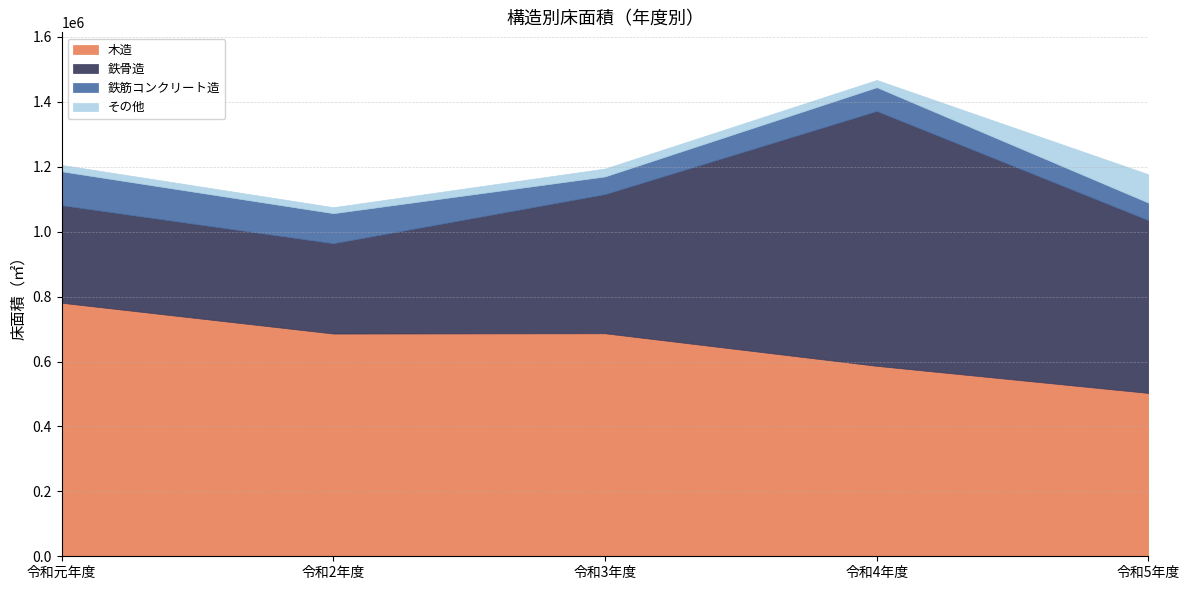

Where is その他 nearest to the value 52874?

令和3年度